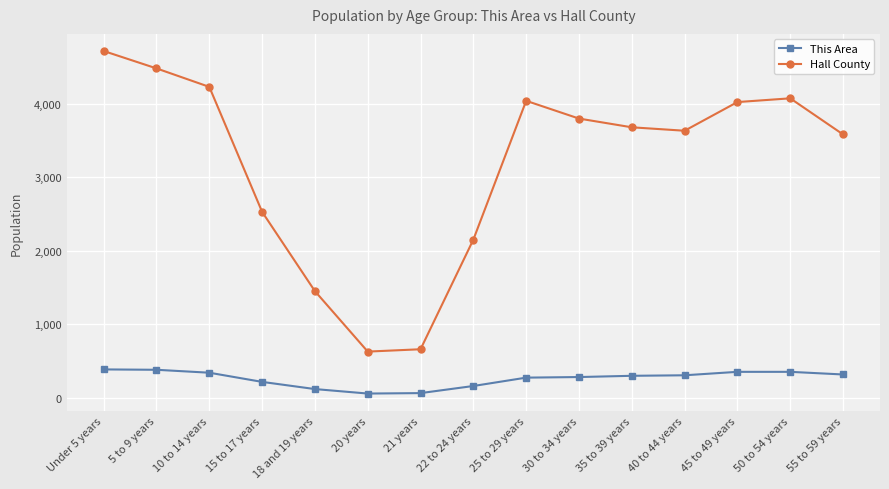

True or false: Hall County and This Area intersect in this chart.

False